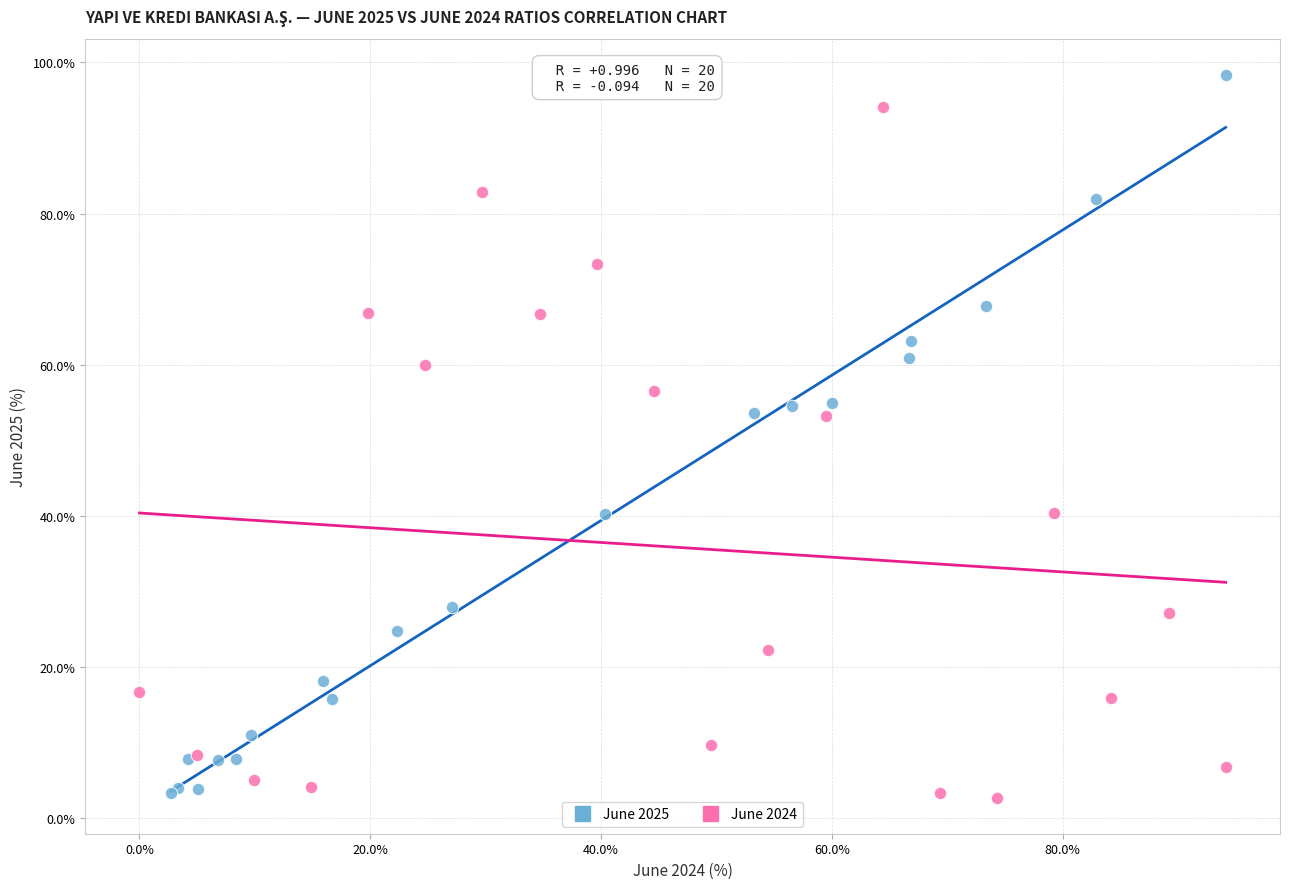

Which series reaches the maximum Y coordinate?

June 2025